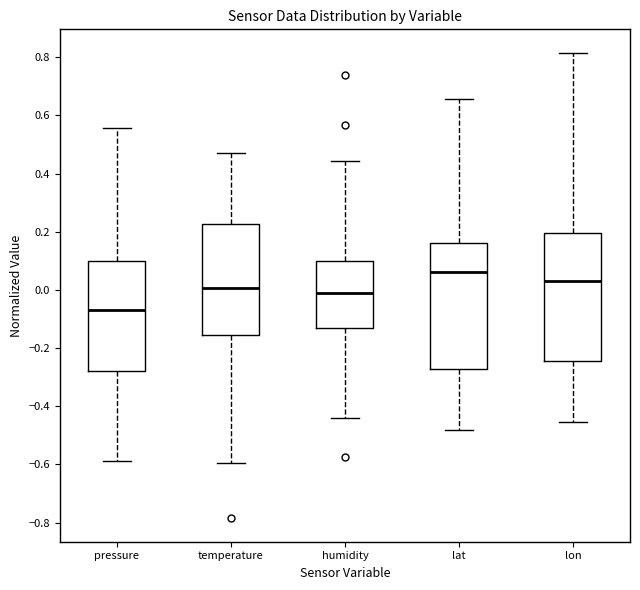

Where is the lower edge of the box for humidity on the y-axis? The values are not printed on the chart, so give them approximately, as read against the axis.

-0.14